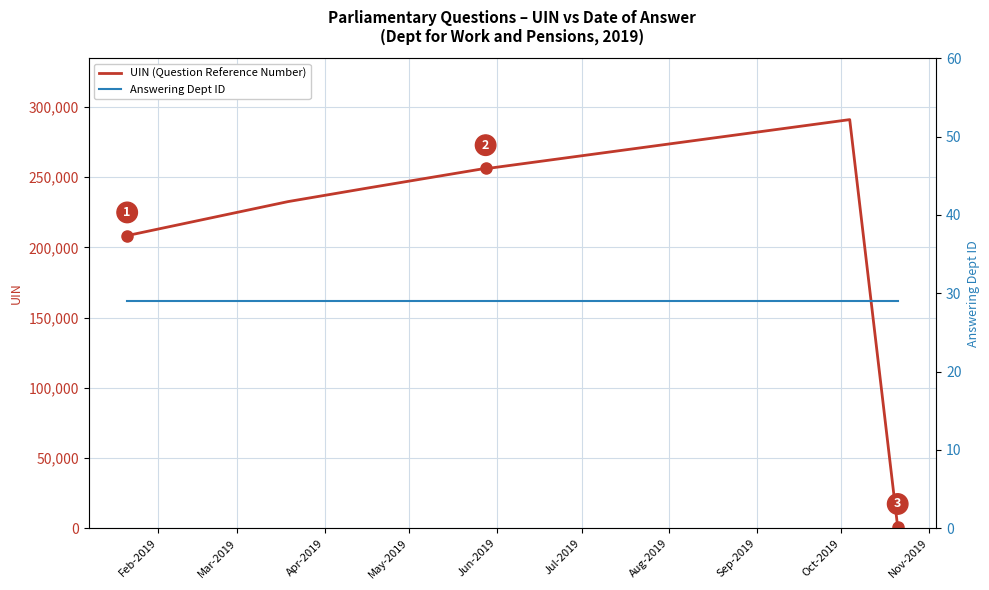

Which series changed the most between Feb-2019 and Aug-2019?

UIN (Question Reference Number)